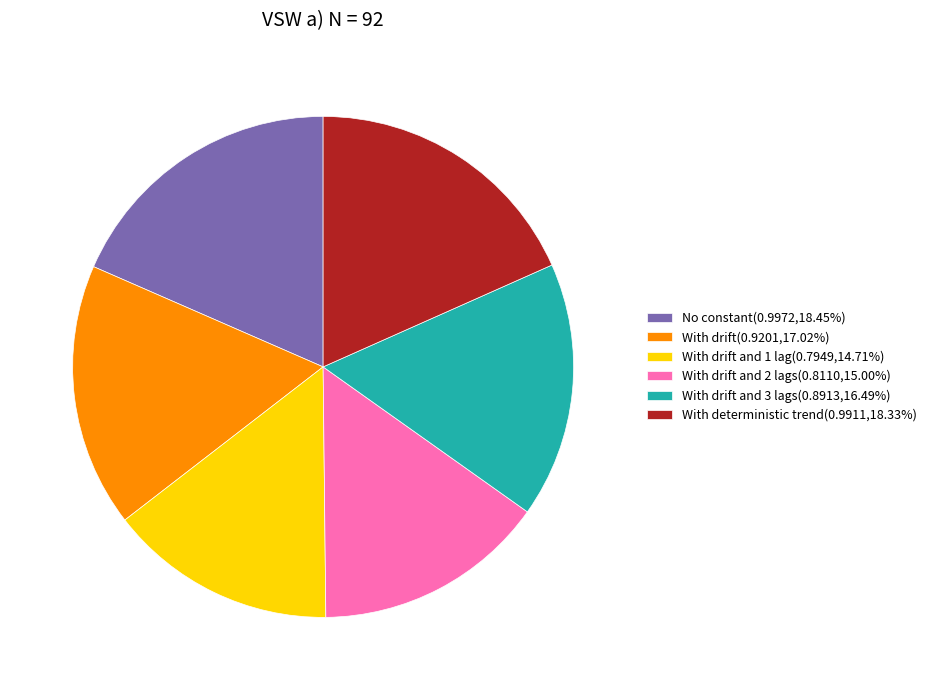

Is there any slice that represents more than half of the pie?

No